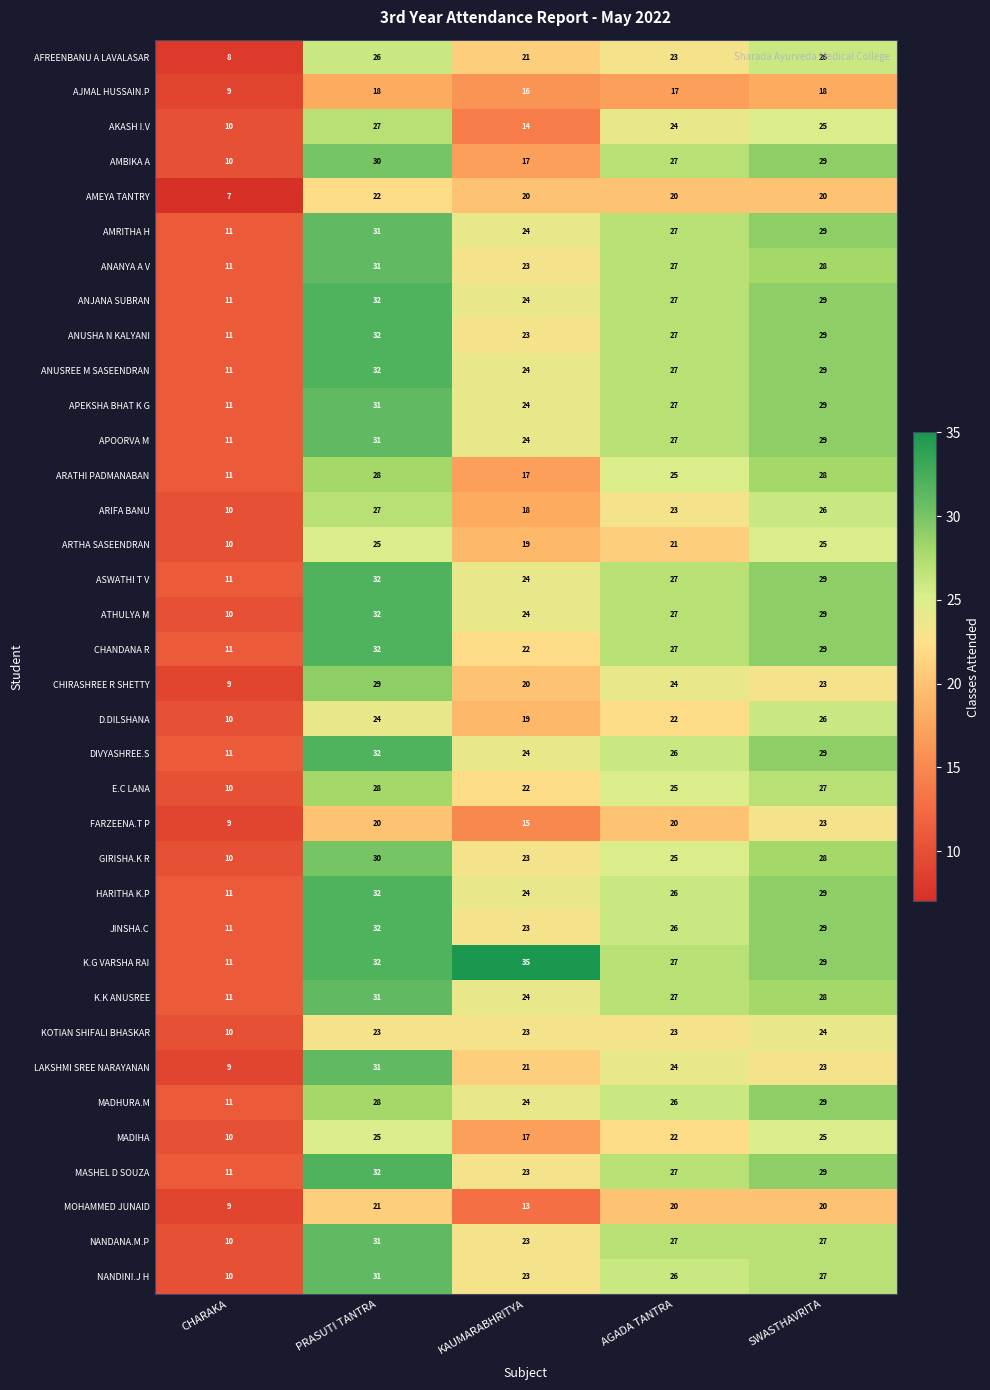

Rank the categories by K.K ANUSREE value from highest to lowest.

PRASUTI TANTRA, SWASTHAVRITA, AGADA TANTRA, KAUMARABHRITYA, CHARAKA